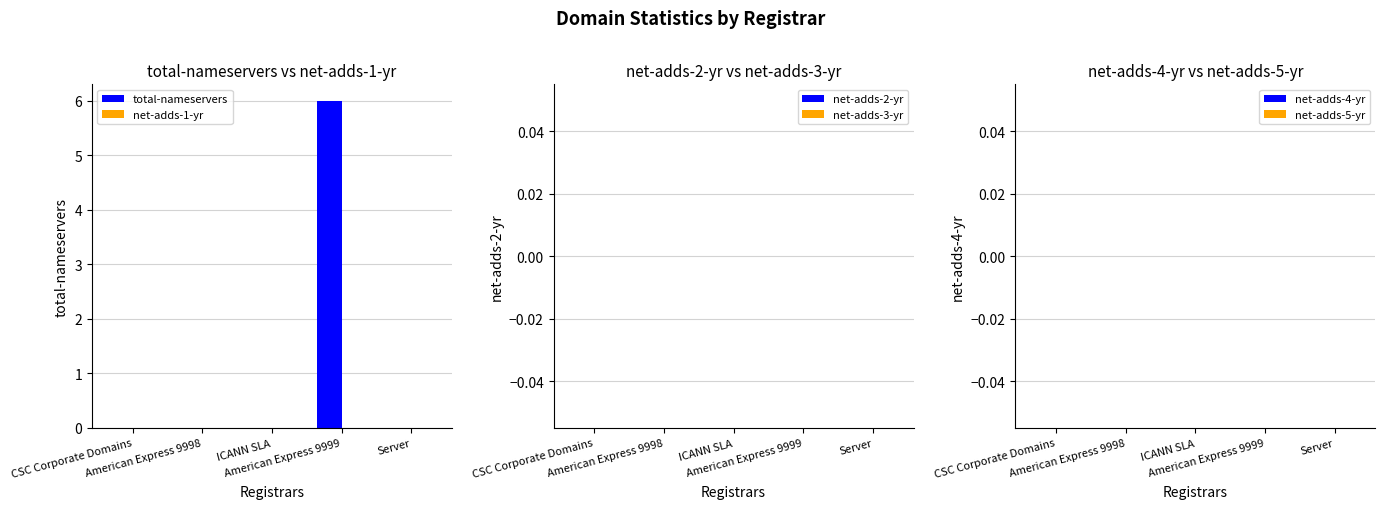

What is the maximum value shown in the chart?

6